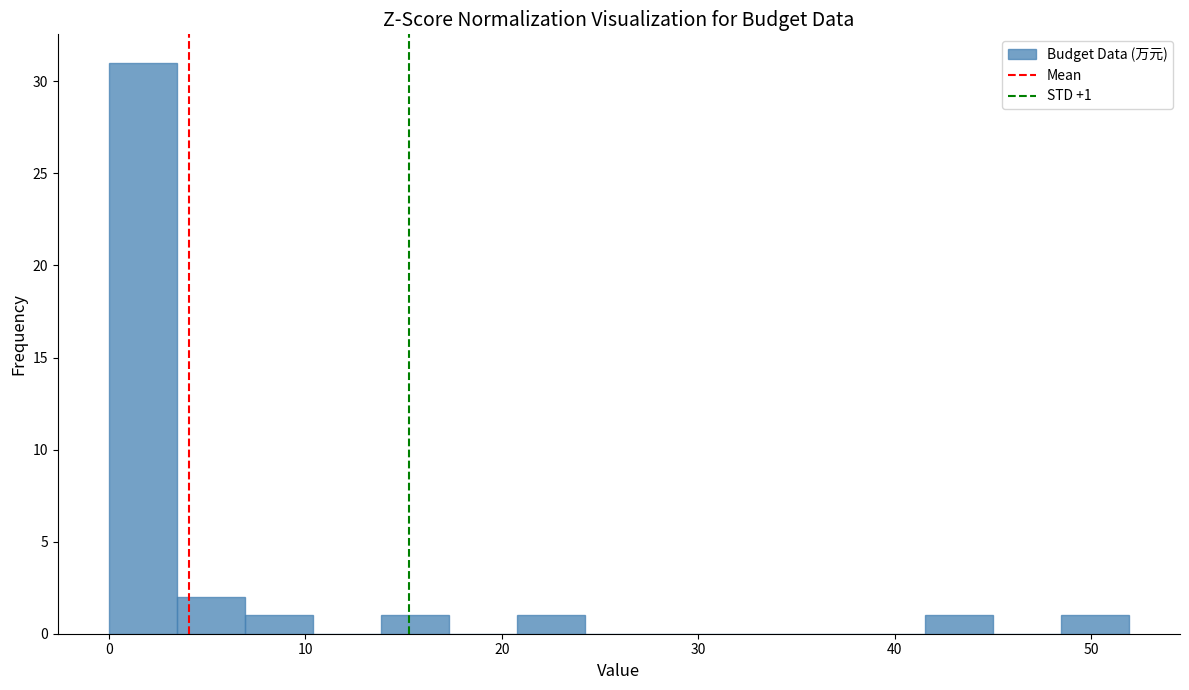

Read against the x-axis, roughly where is the centre of the tallest bar?

2